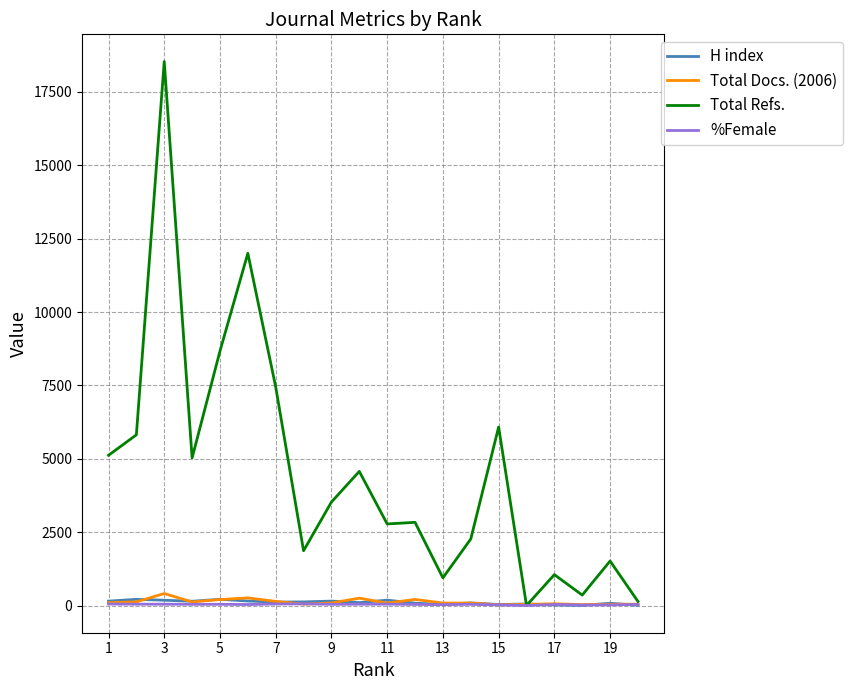

What is the maximum value shown in the chart?

18535